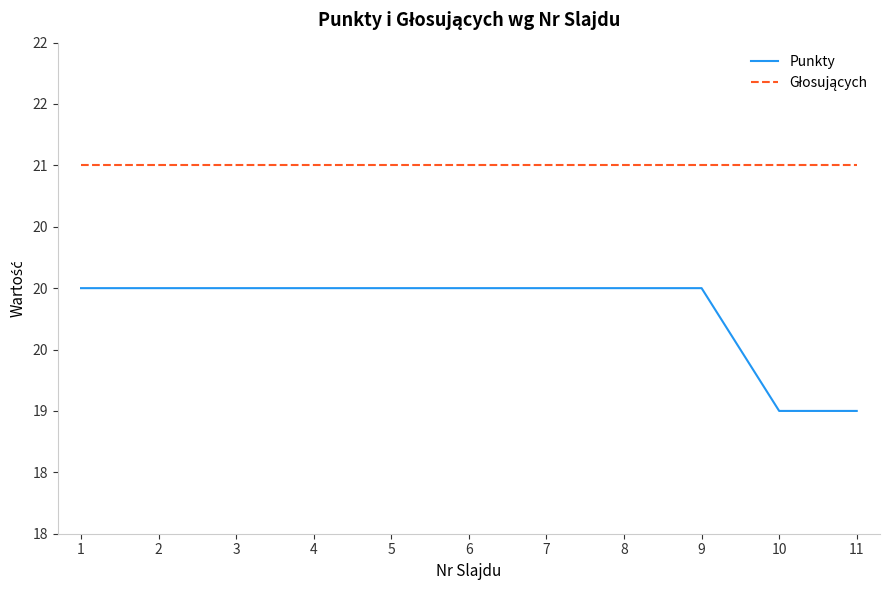

At how many categories does at least one series exceed 20?

11